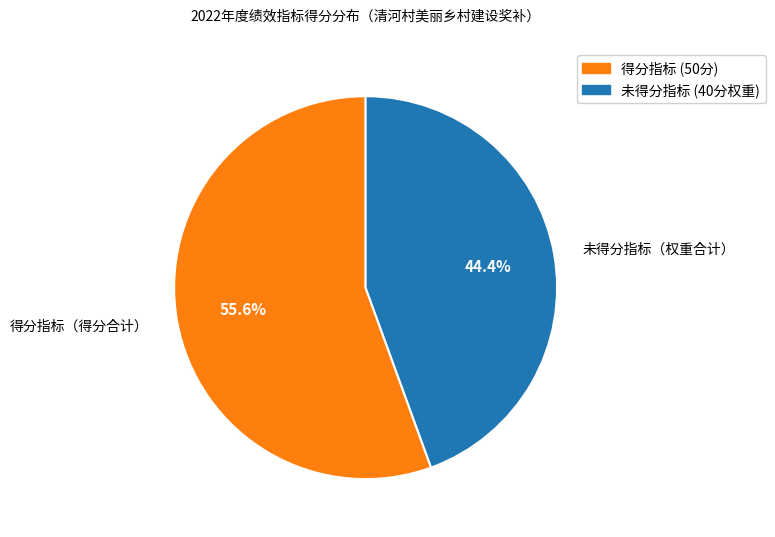

Combined, what portion of the pie is 未得分指标（权重合计） and 得分指标（得分合计）?

100.0%